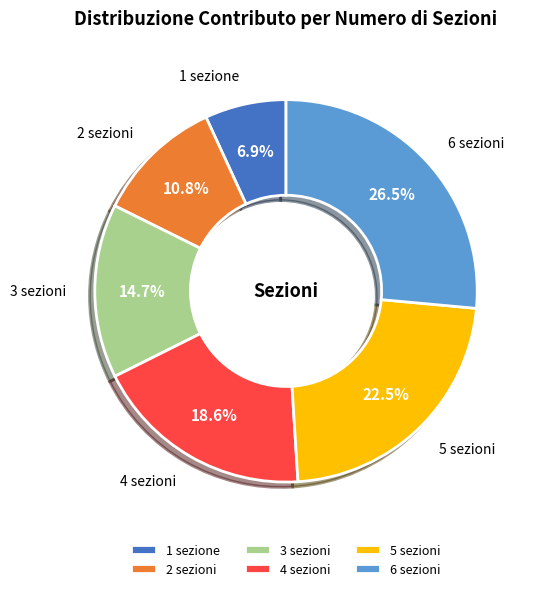

To the nearest percent, what is the difference between the 6 sezioni and 1 sezione slice percentages?

20%